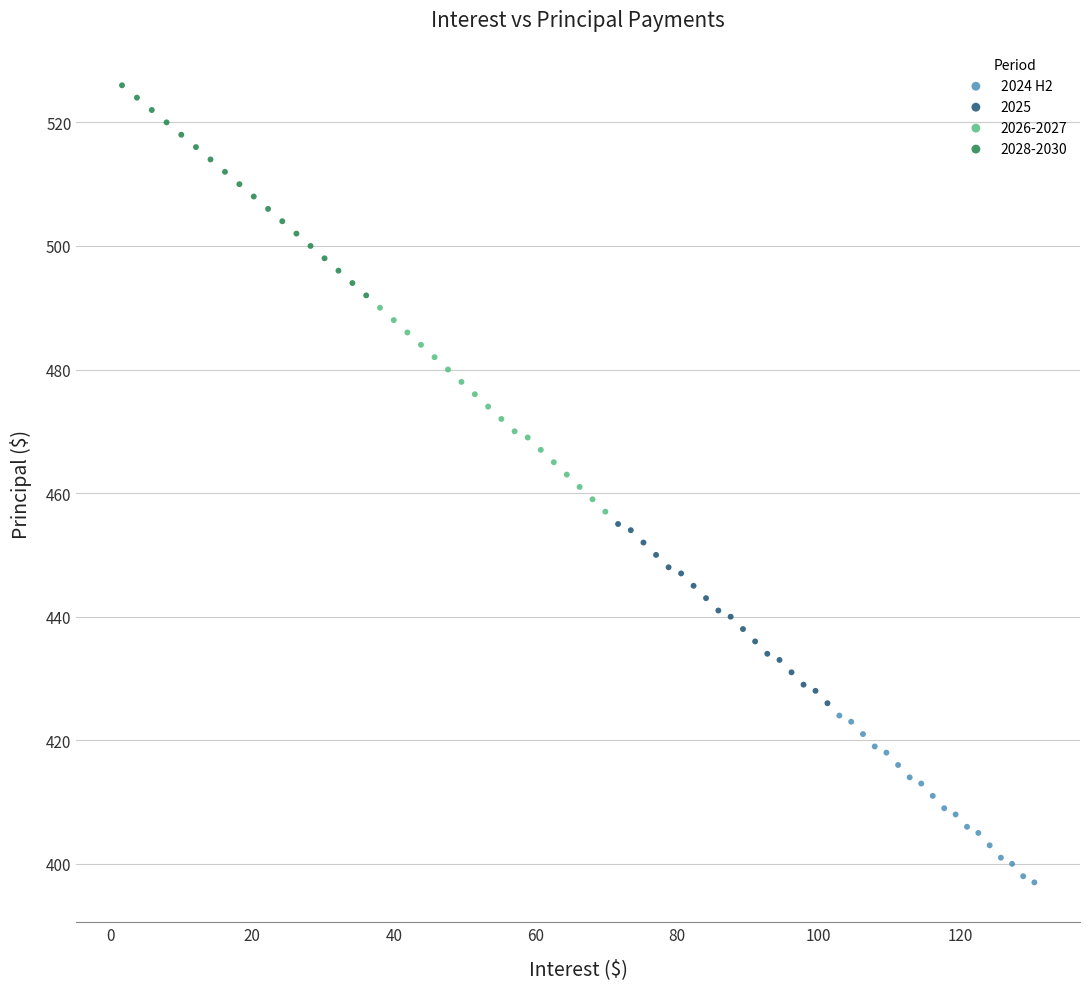

Which series reaches the minimum Y coordinate?

2024 H2